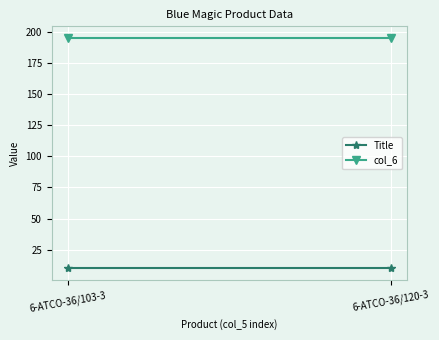

Reading left to right, what are all the values shown in this chart?

Title: 10.0	10.0
col_6: 195.0	195.0